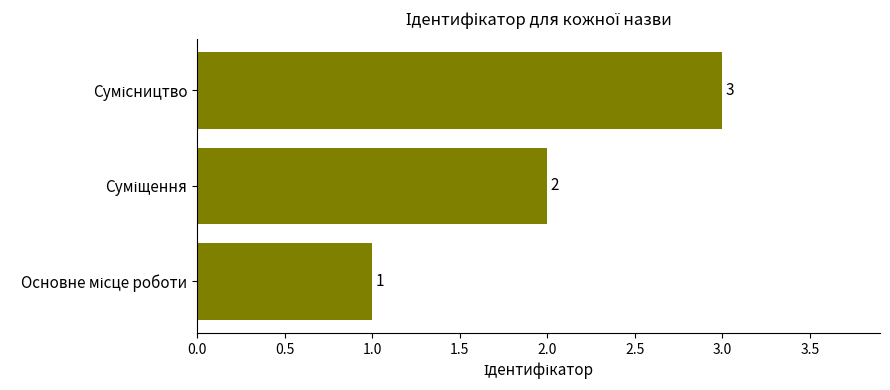

How many data points does each series have?

3